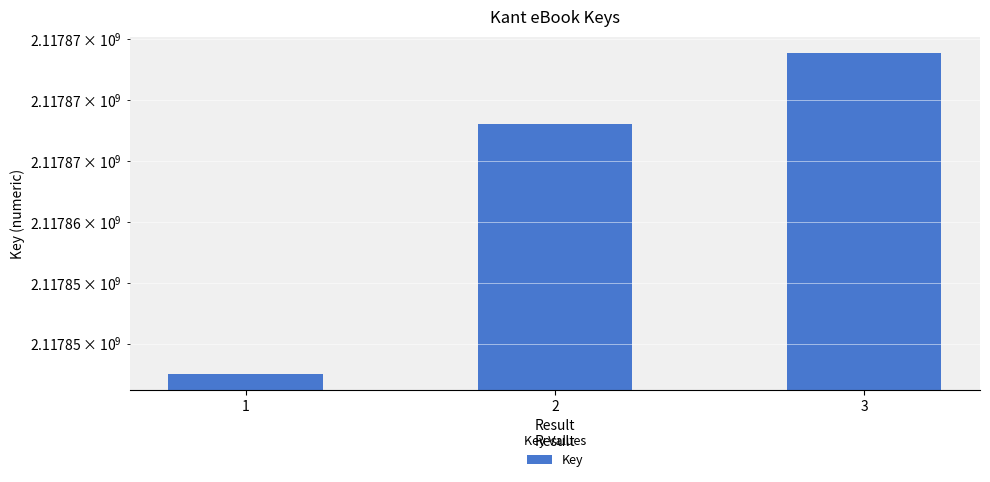

What is the change in value from 1 to 3?

+26329